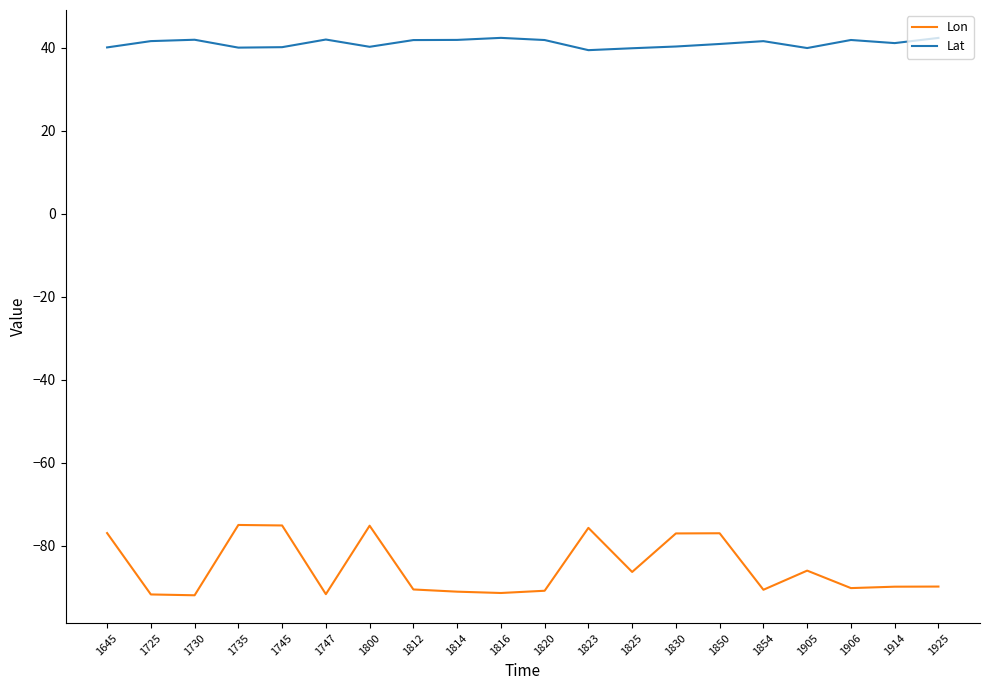

Which series has the largest range (max minus min)?

Lon